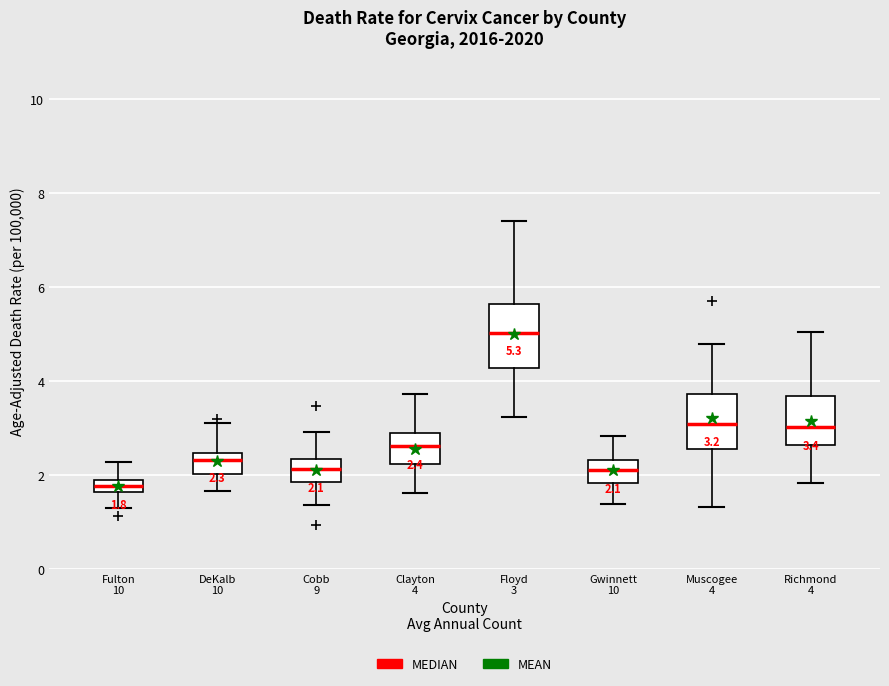

Which box's median line is the lowest?

Fulton 10